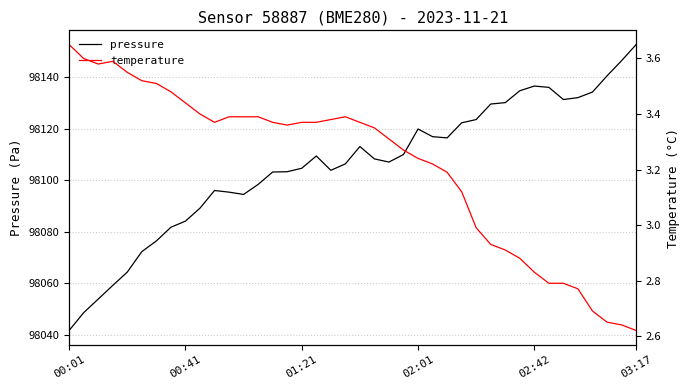

True or false: pressure and temperature cross at least once.

False